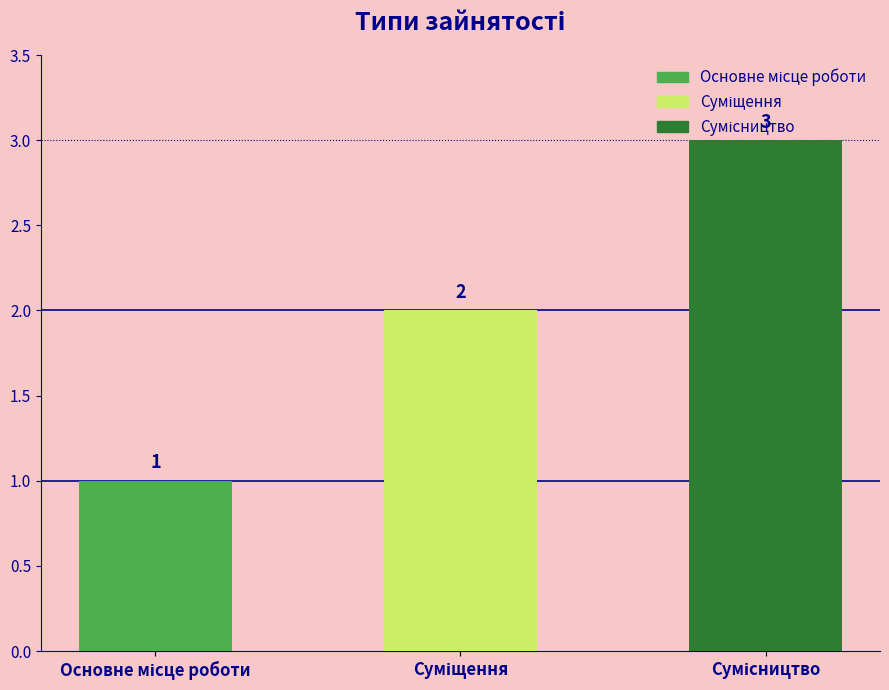

How many data points are less than 2?

1